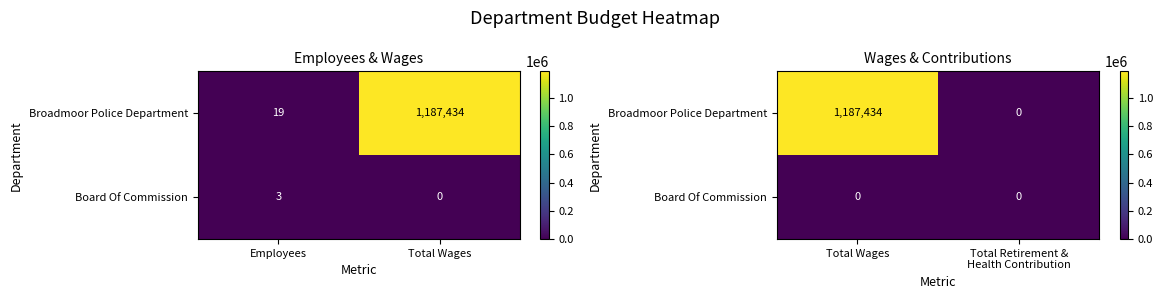

Is the value of Board Of Commission at Total Retirement & Health Contribution greater than the value of Broadmoor Police Department at Total Retirement & Health Contribution?

No